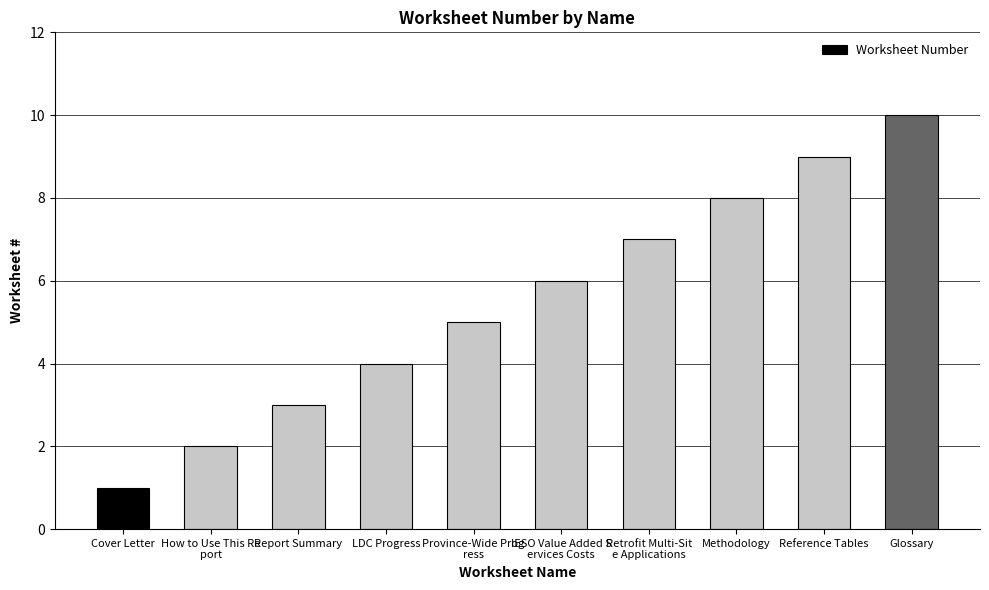

How many bars are there in total?

10